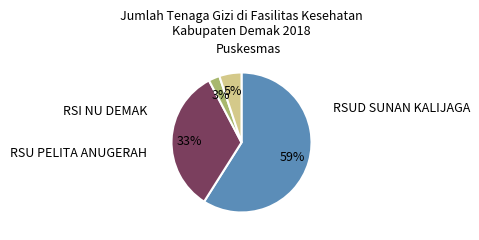

How many segments does this pie chart have?

4